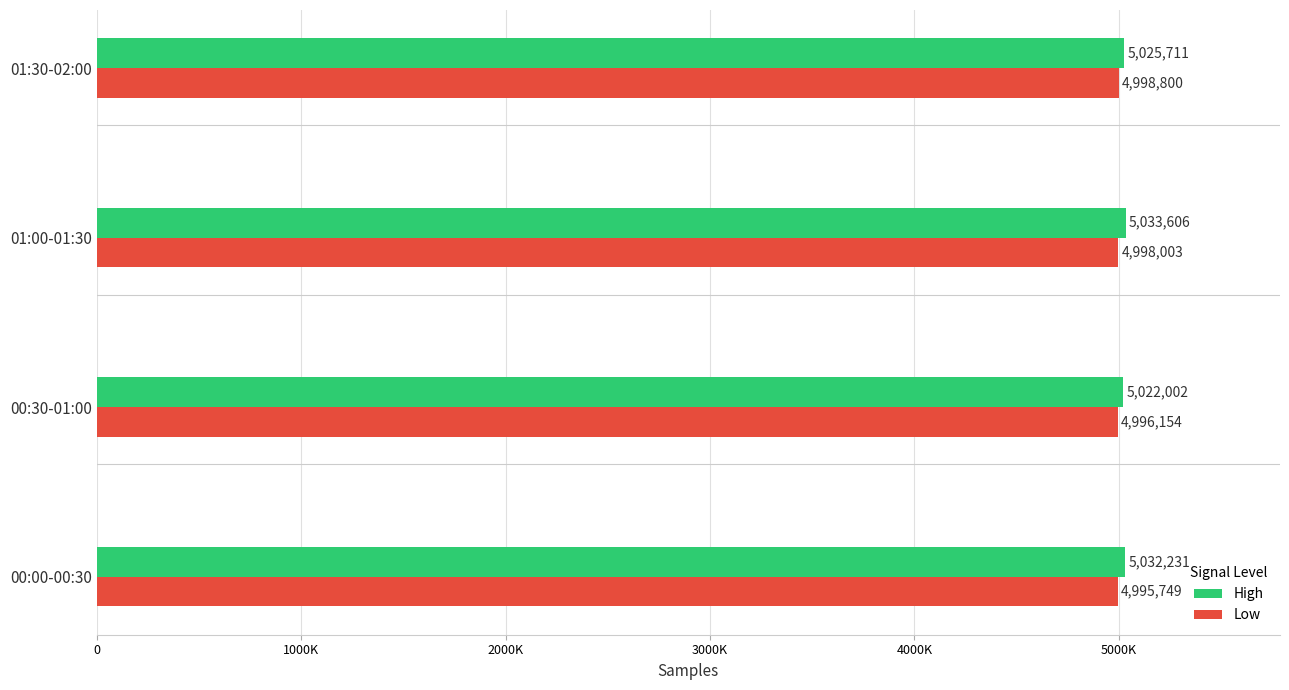

Which series has the widest spread of values?

High